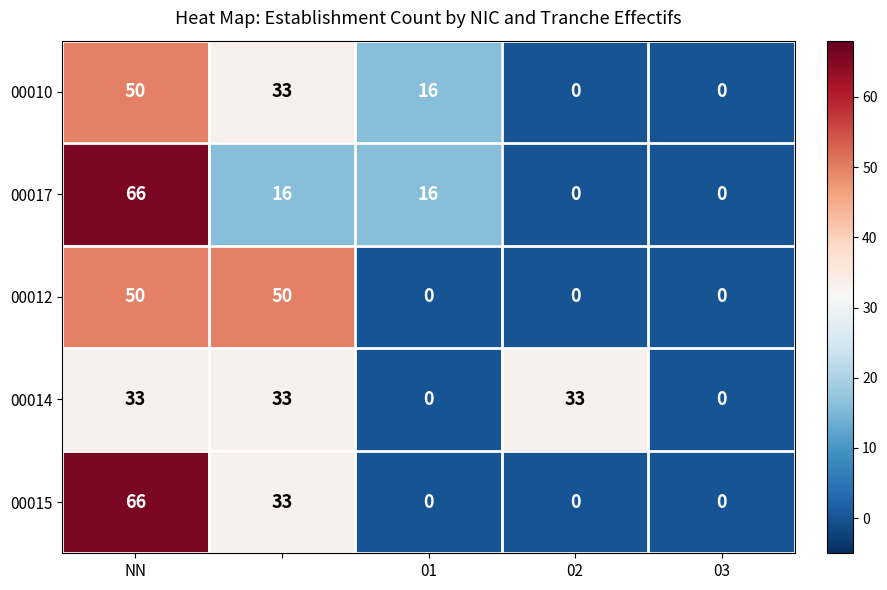

Reading right to left, extract all data points from this chart.

00010: 0	0	16	33	50
00017: 0	0	16	16	66
00012: 0	0	0	50	50
00014: 0	33	0	33	33
00015: 0	0	0	33	66